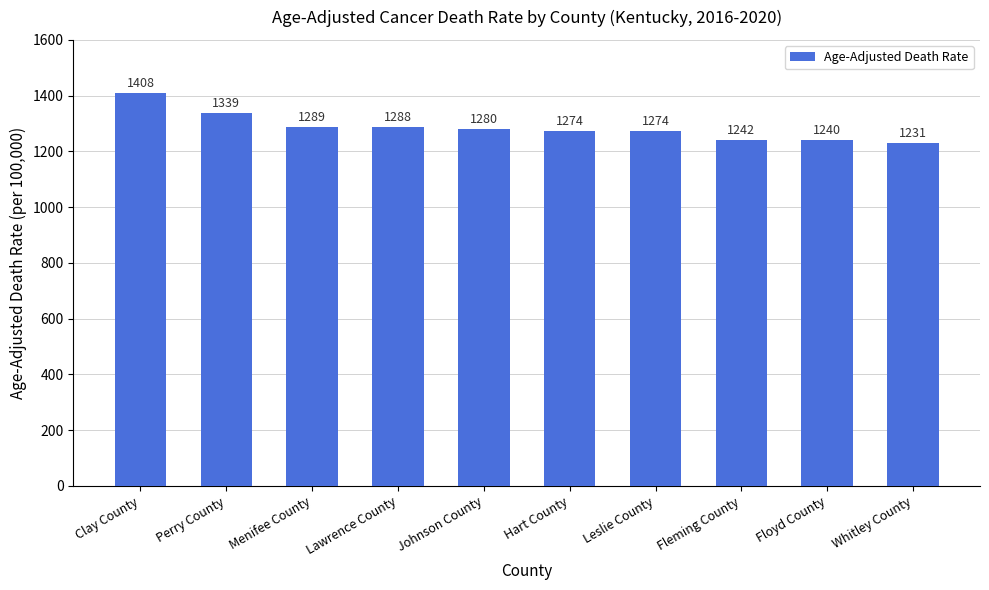

Does the chart contain any negative values?

No